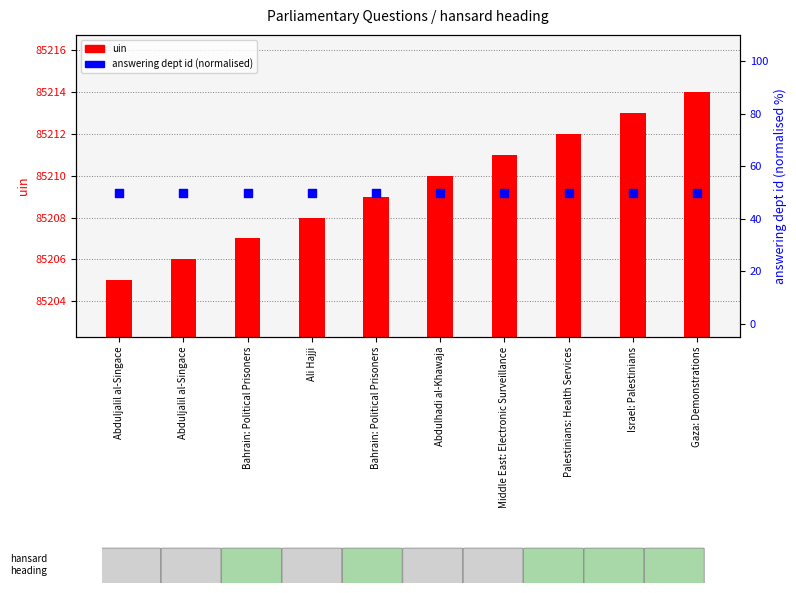

At how many categories does at least one series exceed 70927?

10